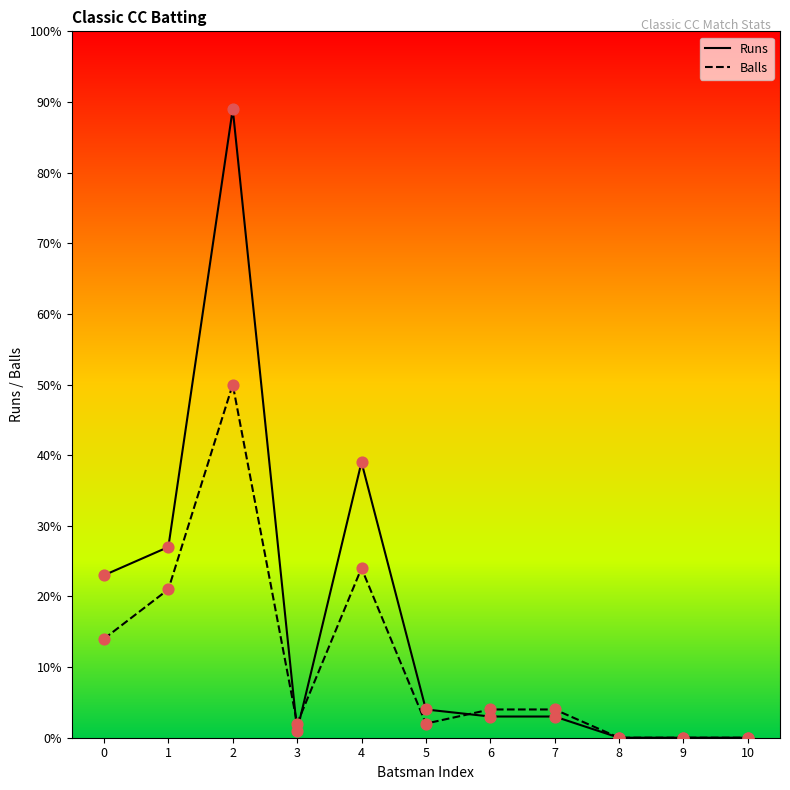

Which series has the largest total across all categories?

Runs